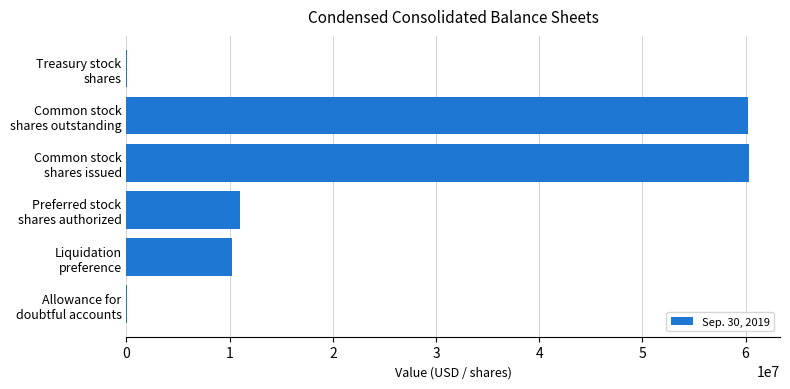

What is the sum of all values?

141839449